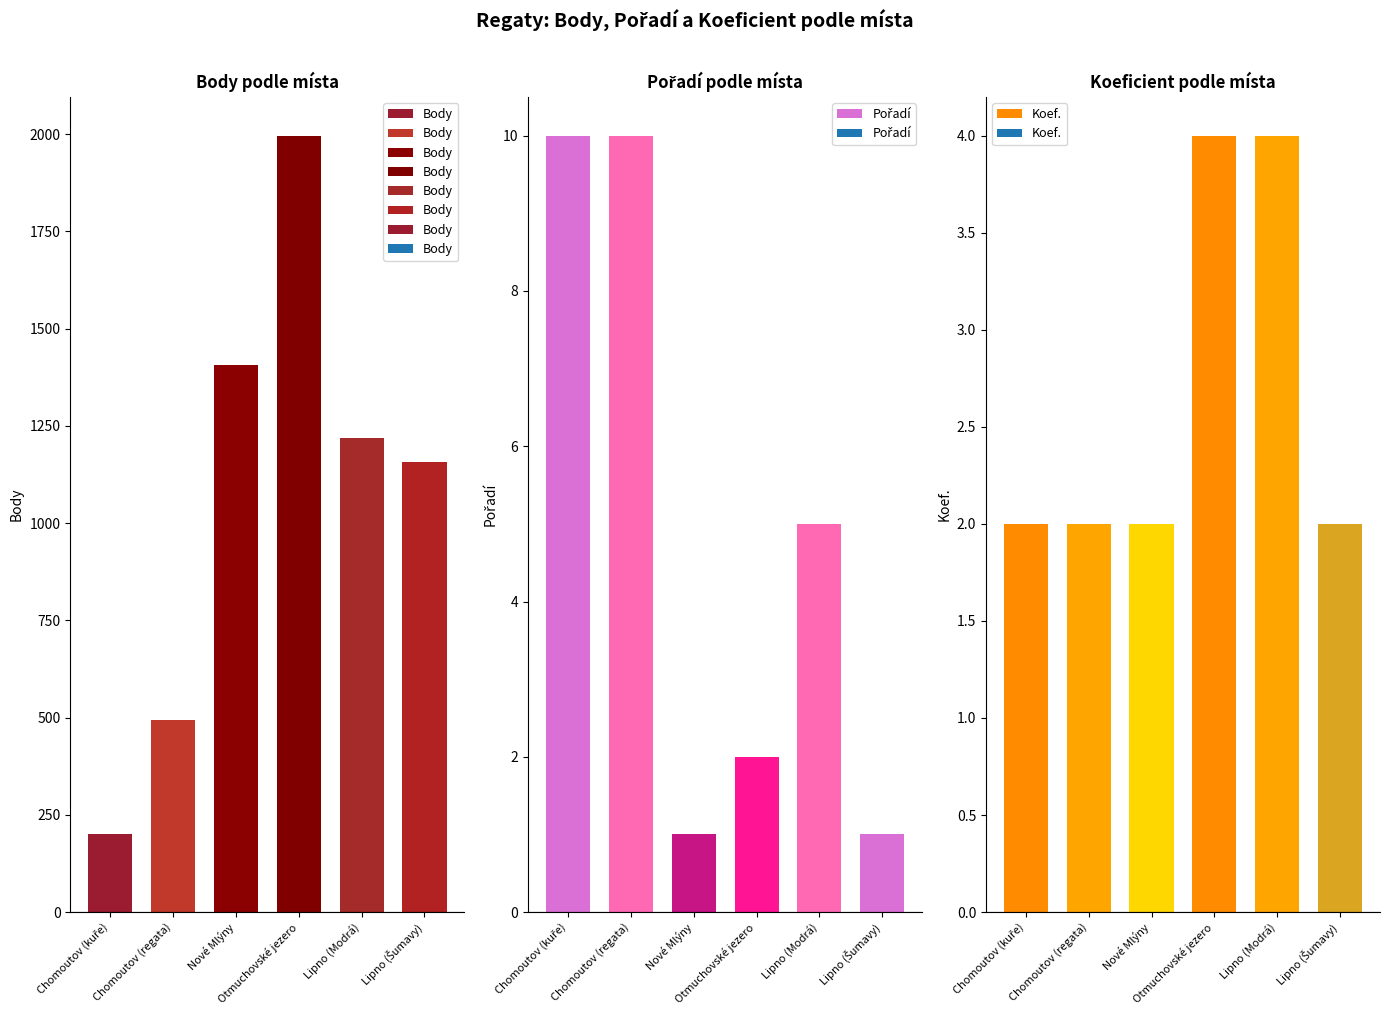

Reading right to left, what are all the values shown in this chart?

Body: Lipno (Šumavy)=1156	Lipno (Modrá)=1220	Otmuchovské jezero=1996	Nové Mlýny=1406	Chomoutov (regata)=494	Chomoutov (kuře)=202
Pořadí: Lipno (Šumavy)=1	Lipno (Modrá)=5	Otmuchovské jezero=2	Nové Mlýny=1	Chomoutov (regata)=10	Chomoutov (kuře)=10
Koef.: Lipno (Šumavy)=2	Lipno (Modrá)=4	Otmuchovské jezero=4	Nové Mlýny=2	Chomoutov (regata)=2	Chomoutov (kuře)=2